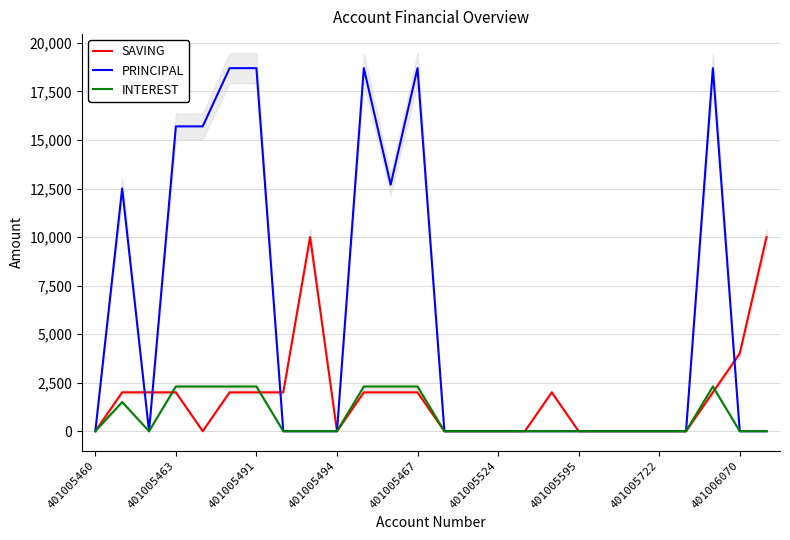

How many series are shown in this chart?

3